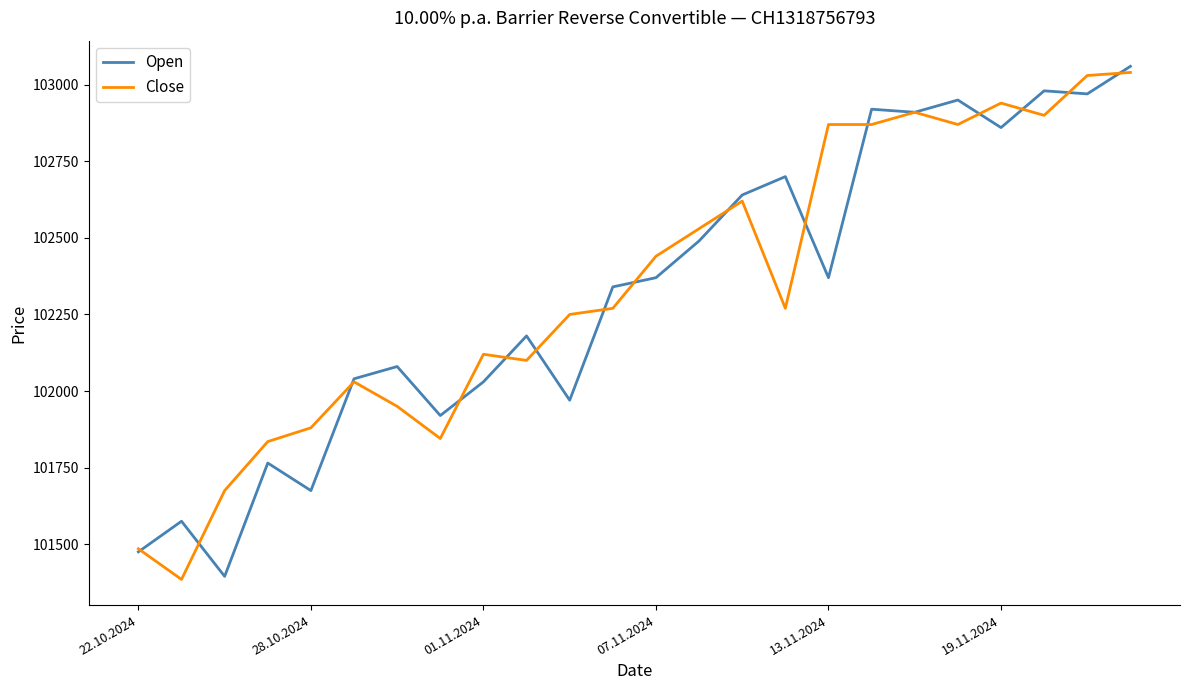

In Open, how many points are lower than both neighbors (excluding endpoints)?

8